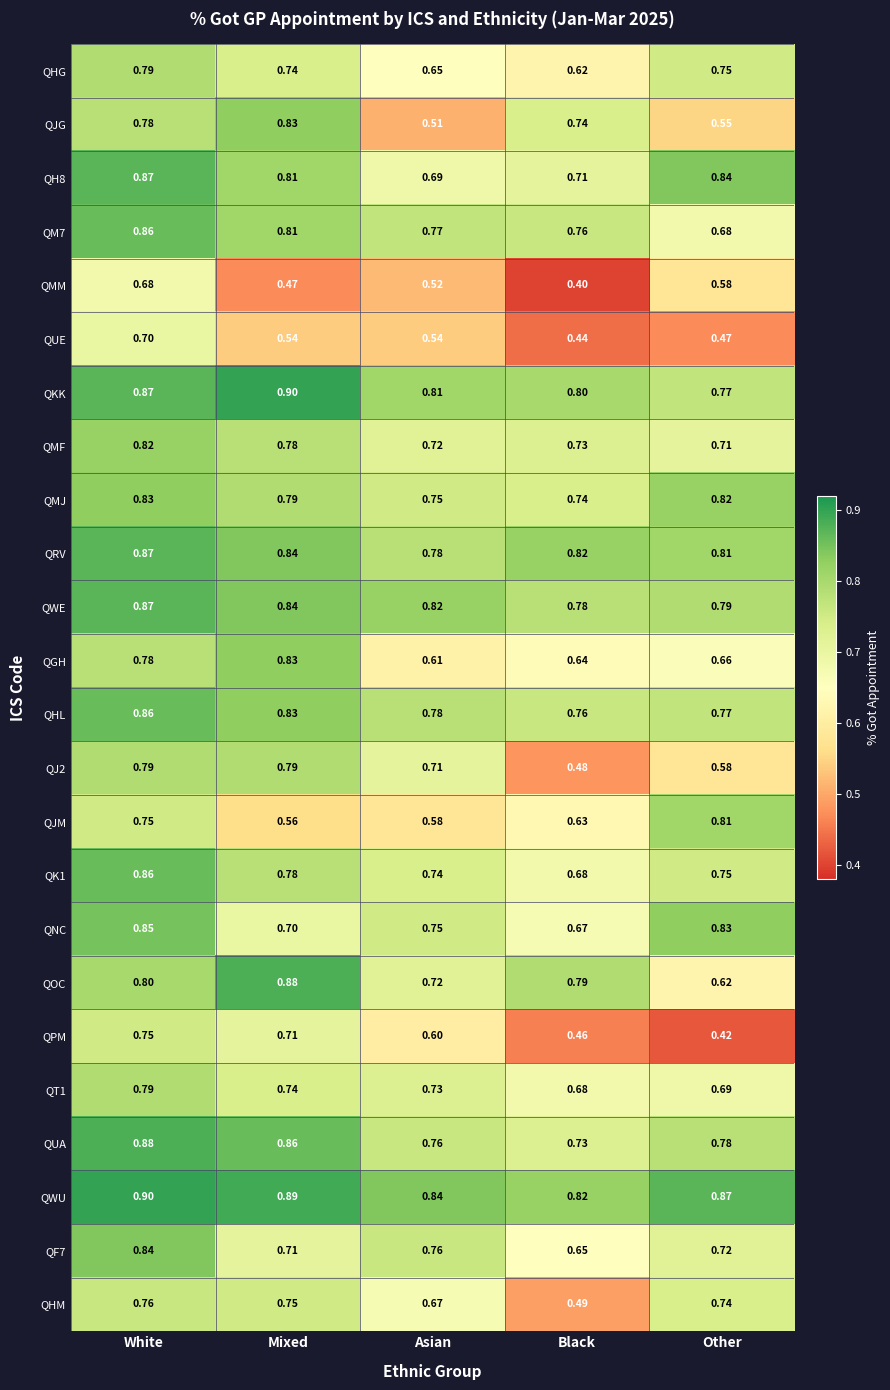

At which label is QHL closest to 0?

Black